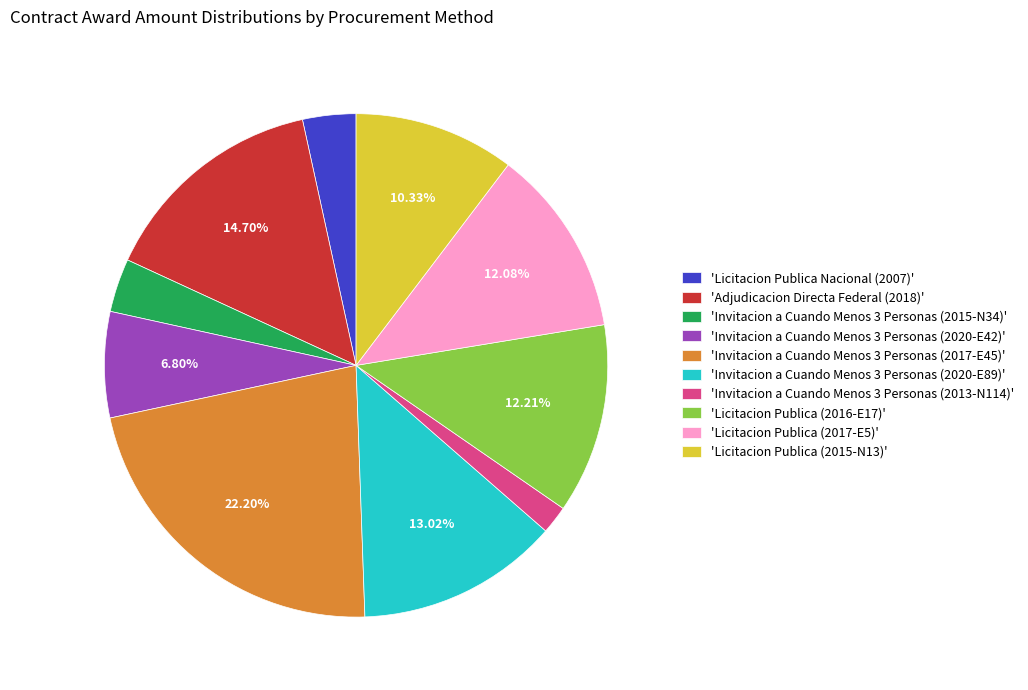

Is there a majority slice in this chart?

No